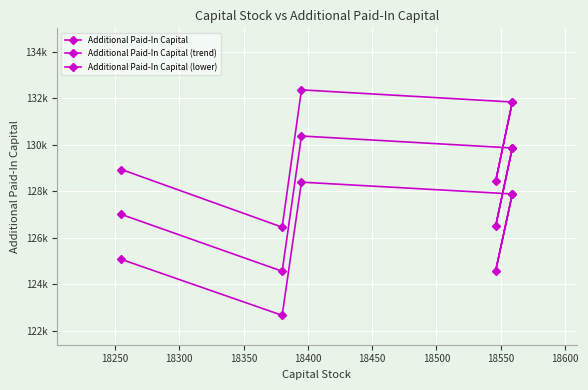

List the series in order of their overall mean, lowest first.

Additional Paid-In Capital (lower), Additional Paid-In Capital (trend), Additional Paid-In Capital